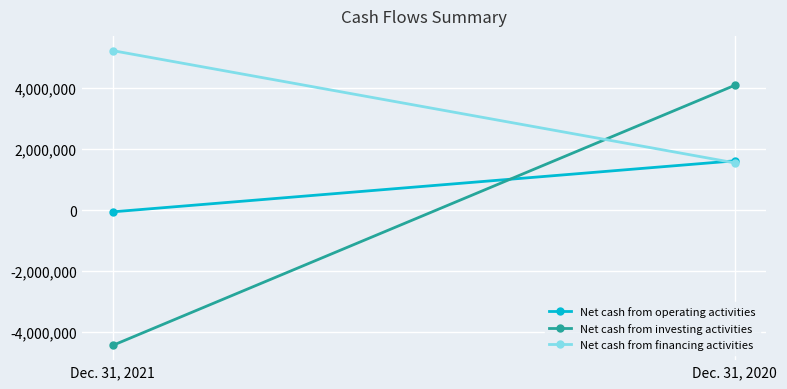

List the series in order of their overall mean, highest first.

Net cash from financing activities, Net cash from operating activities, Net cash from investing activities